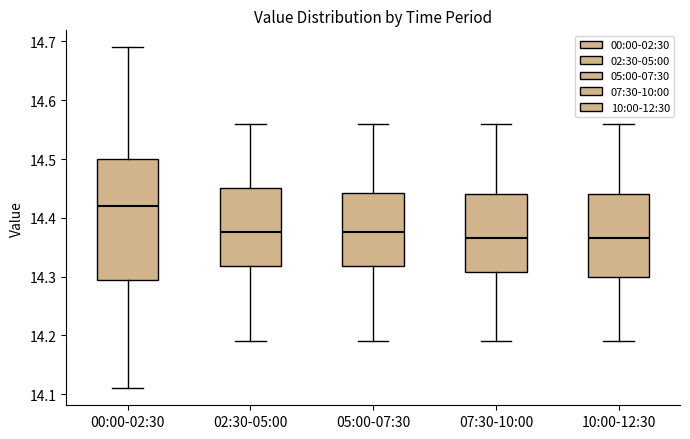

Where is the upper edge of the box for 05:00-07:30 on the y-axis? The values are not printed on the chart, so give them approximately, as read against the axis.

14.44